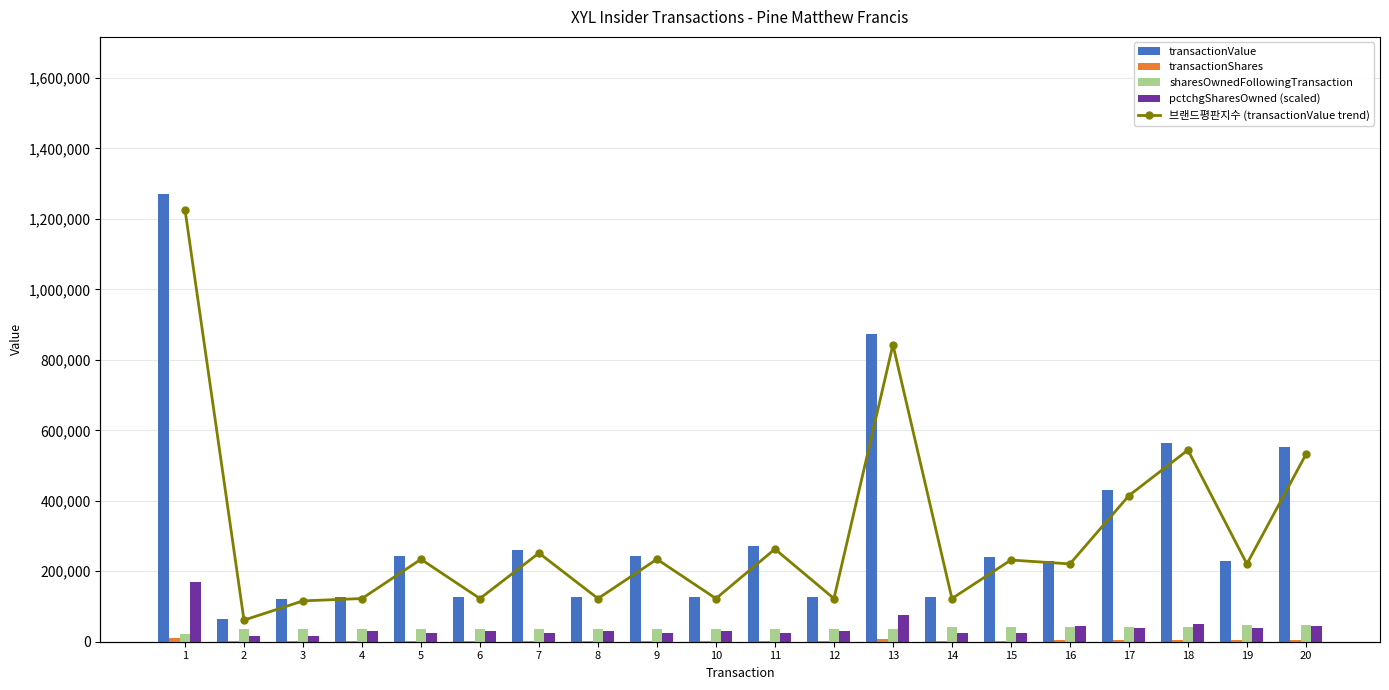

Which series has the largest total across all categories?

transactionValue